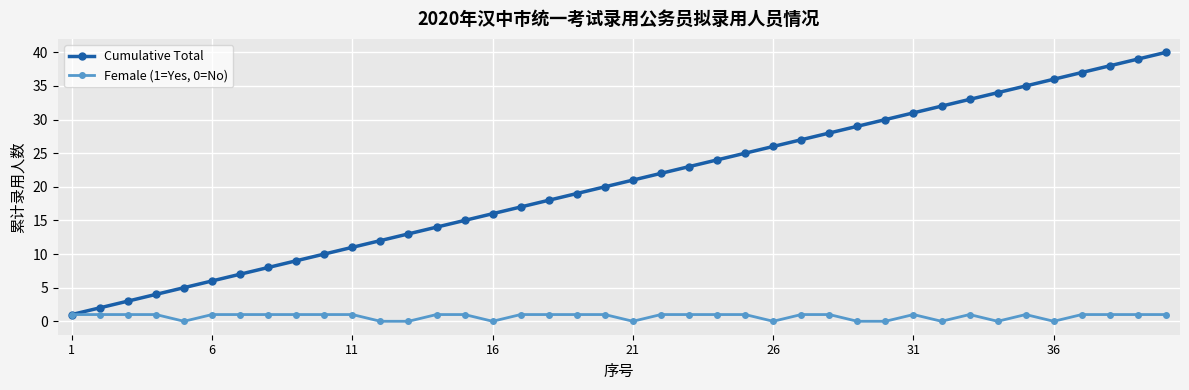

Count the number of categories in the chart.

40